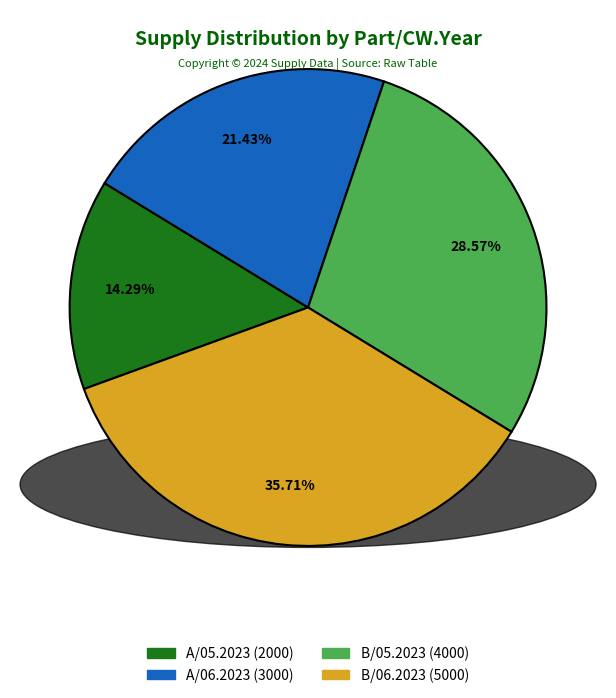

Does any single category account for the majority?

No